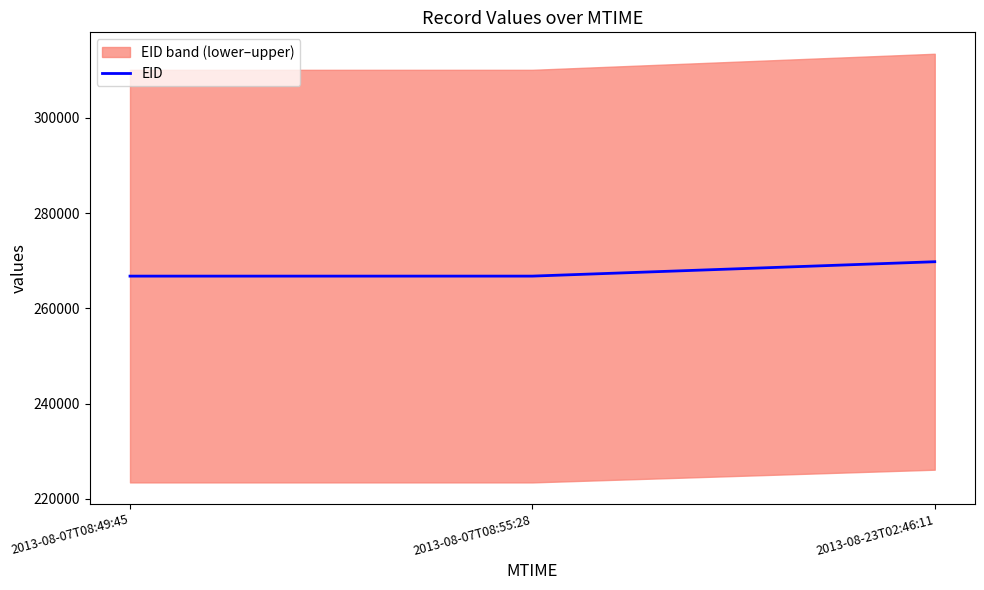

True or false: the data shows 266788 at 2013-08-07T08:49:45.

True